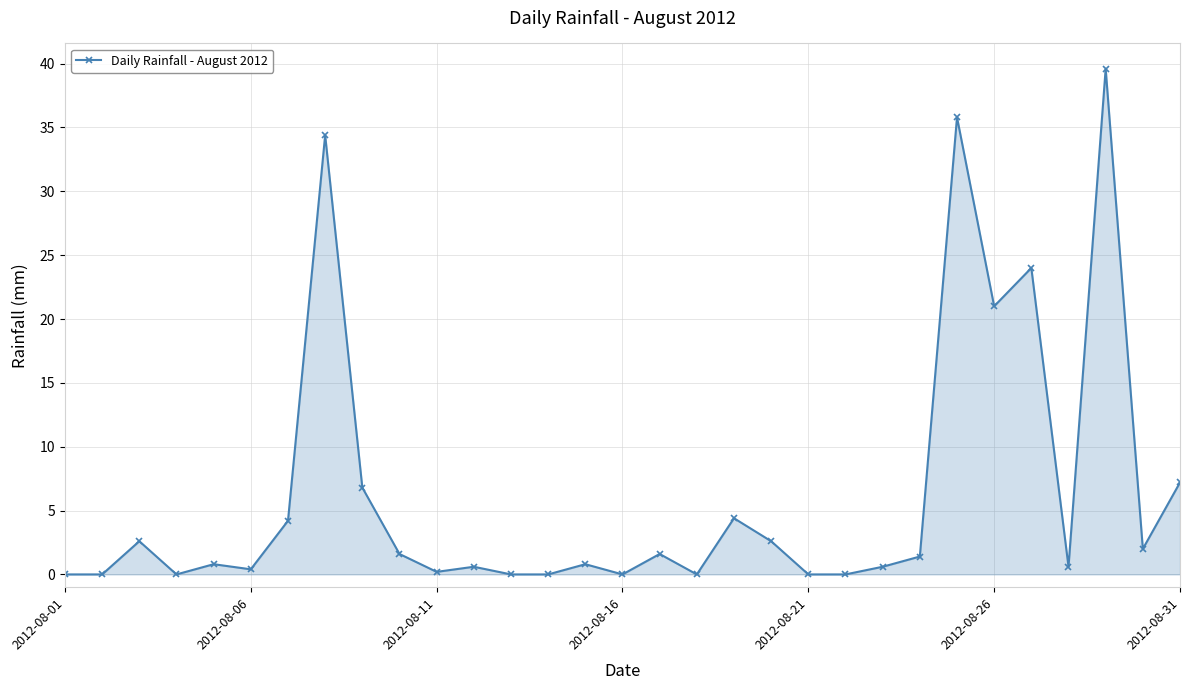

What is the greatest value displayed?

39.6